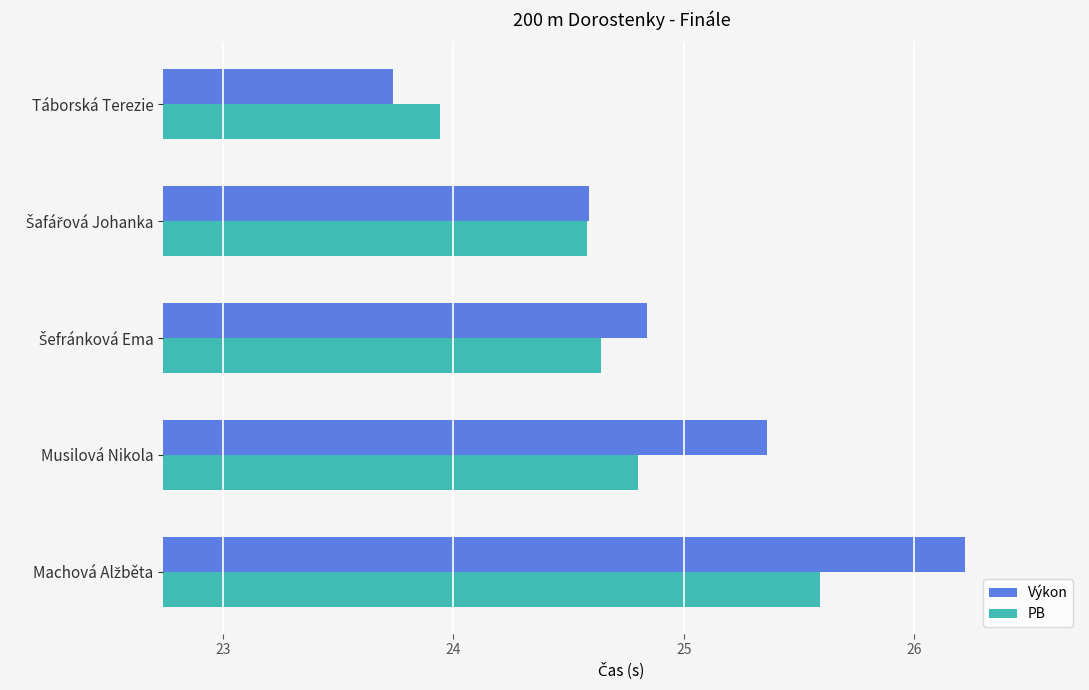

Rank the series by their maximum value, from highest to lowest.

Výkon, PB